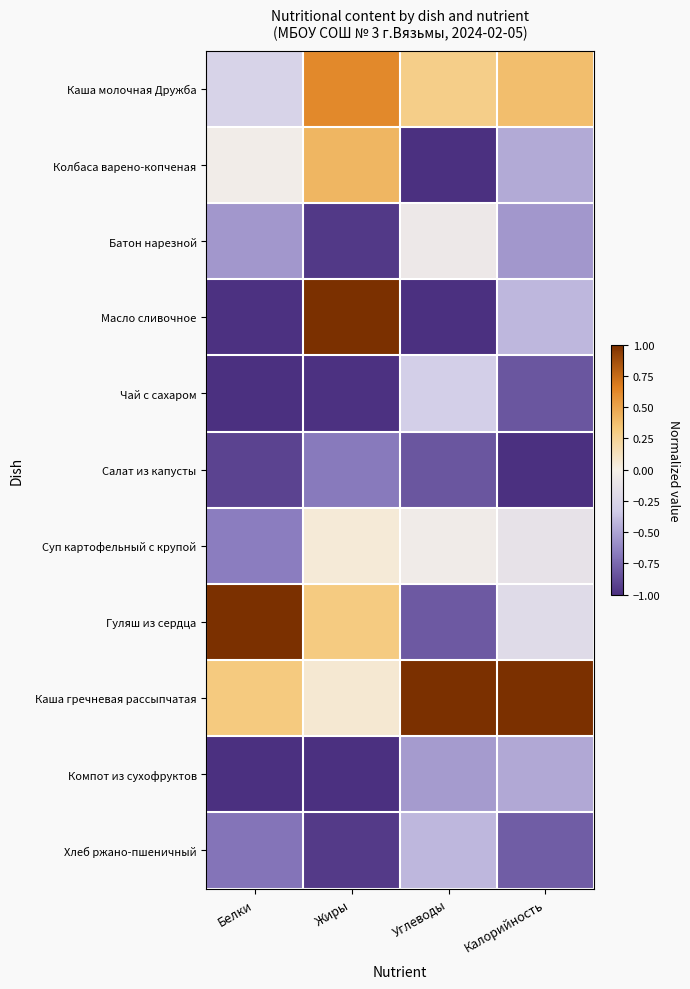

At Жиры, list the series in order from smallest to largest.

Компот из сухофруктов, Чай с сахаром, Батон нарезной, Хлеб ржано-пшеничный, Салат из капусты, Суп картофельный с крупой, Каша гречневая рассыпчатая, Гуляш из сердца, Колбаса варено-копченая, Каша молочная Дружба, Масло сливочное